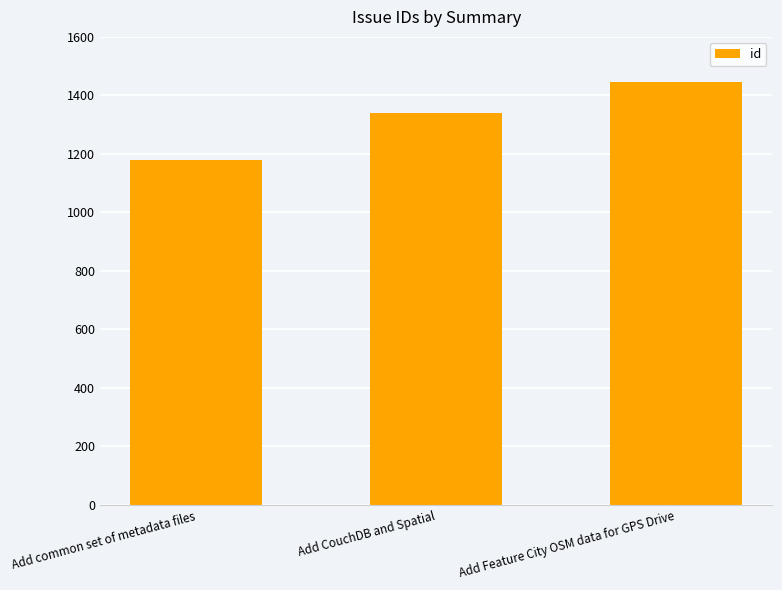

At which category does the chart reach its peak across all series?

Add Feature City OSM data for GPS Drive